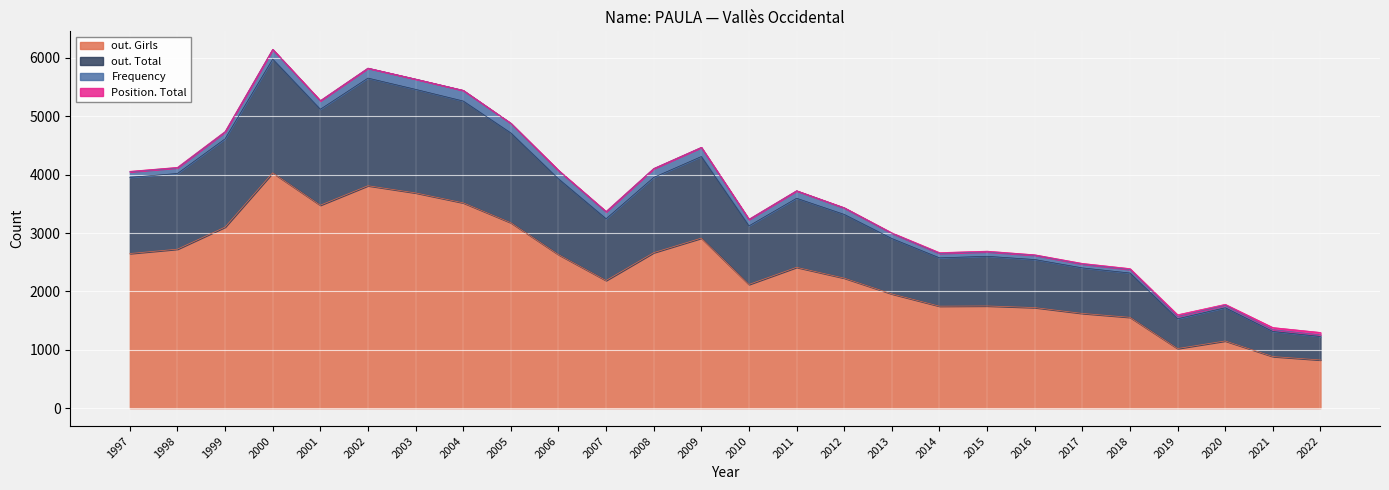

True or false: Position. Girls and out. Girls intersect in this chart.

False